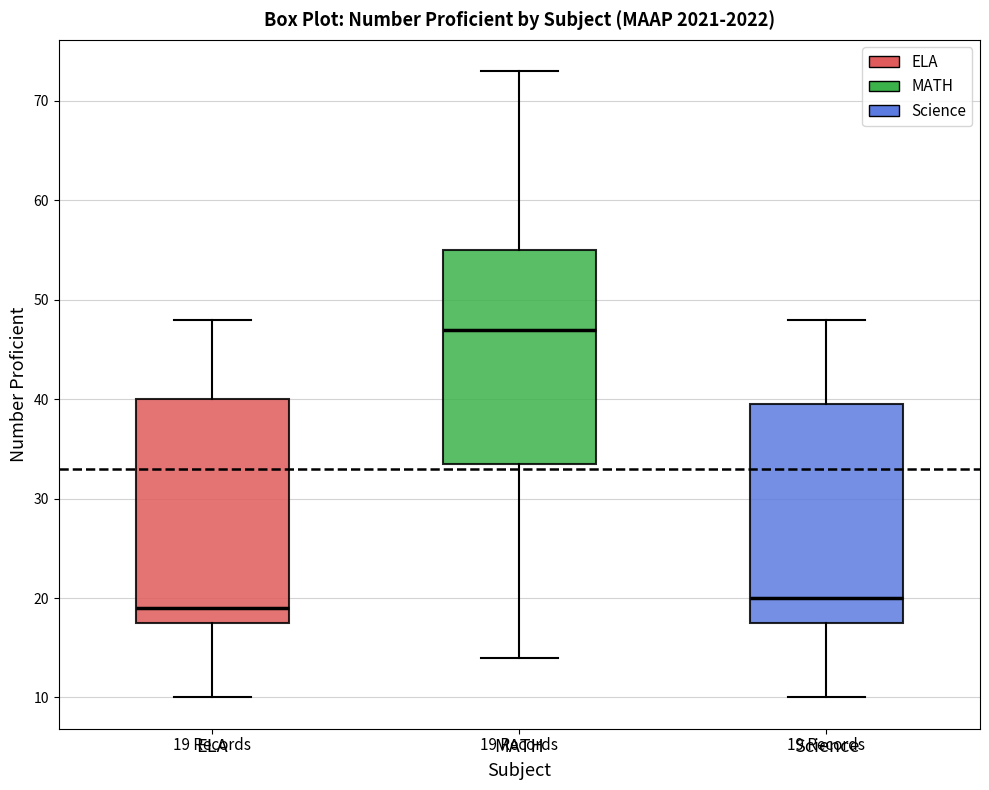

Which box's median line is the highest?

MATH